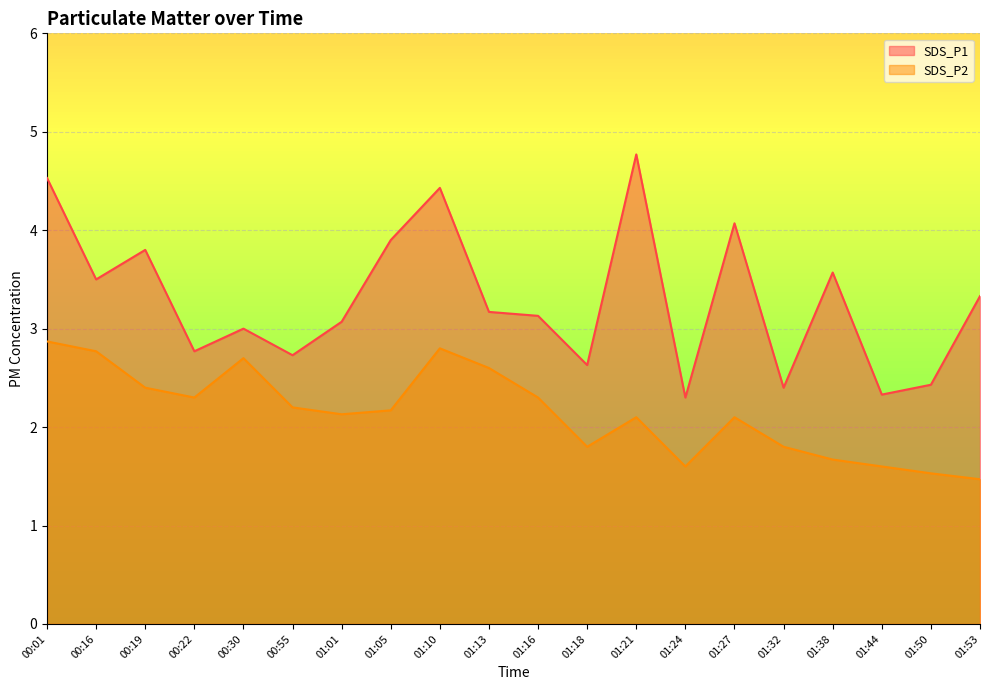

What are all the series names shown in the legend?

SDS_P1, SDS_P2